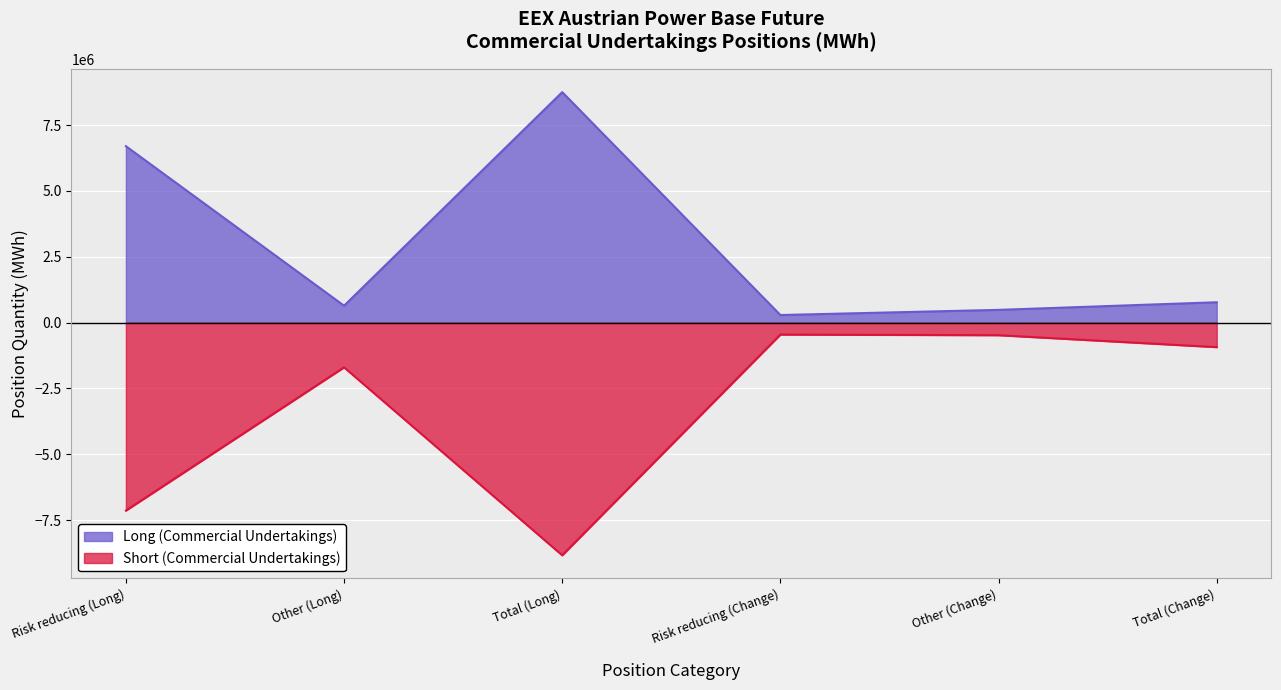

What position from the right is Other (Change)?

2